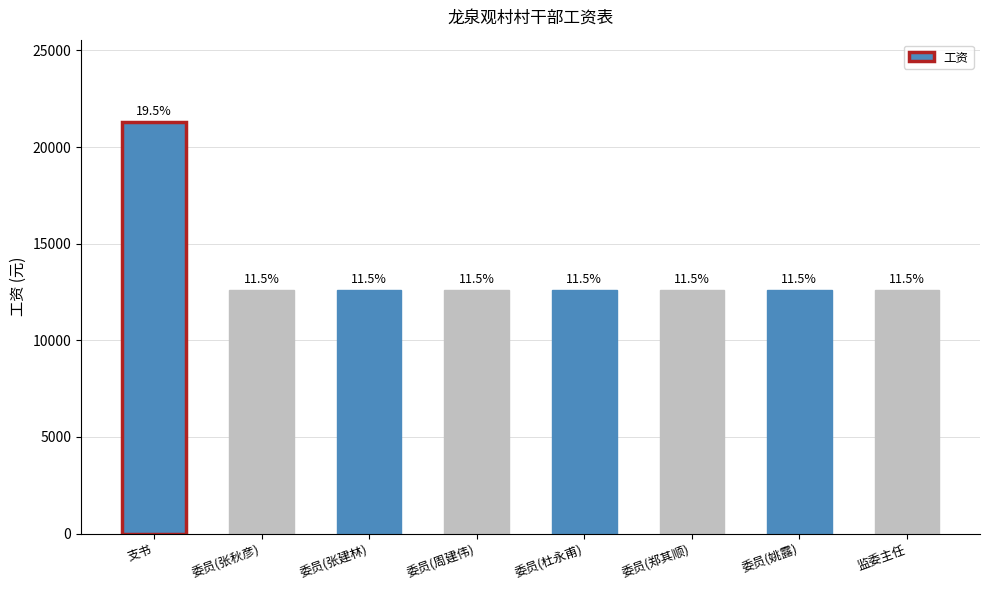

Where is the data nearest to the value 16950?

支书